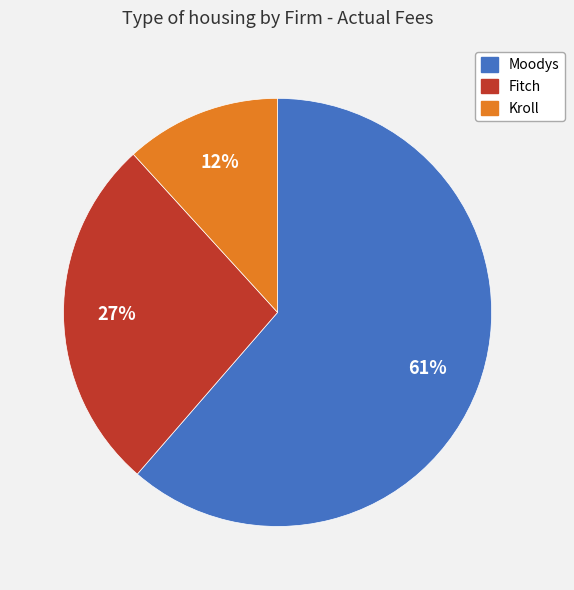

Approximately how many times larger is the value at Kroll compared to Moodys?

0.2